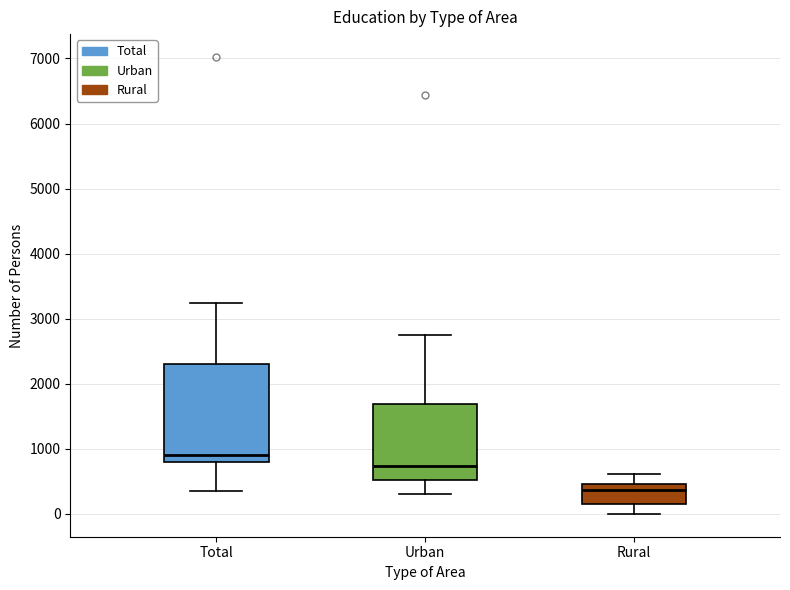

Reading left to right, transcribe this box plot: for each box, give where its median line is, the range the box spans, and where its two whiskers end, as read against the y-axis. The values are not printed on the chart, so give them approximately, as read against the axis.

Total: median 900, box 800 to 2300, whiskers 400 to 3200
Urban: median 700, box 500 to 1700, whiskers 300 to 2700
Rural: median 400, box 200 to 500, whiskers 0 to 600